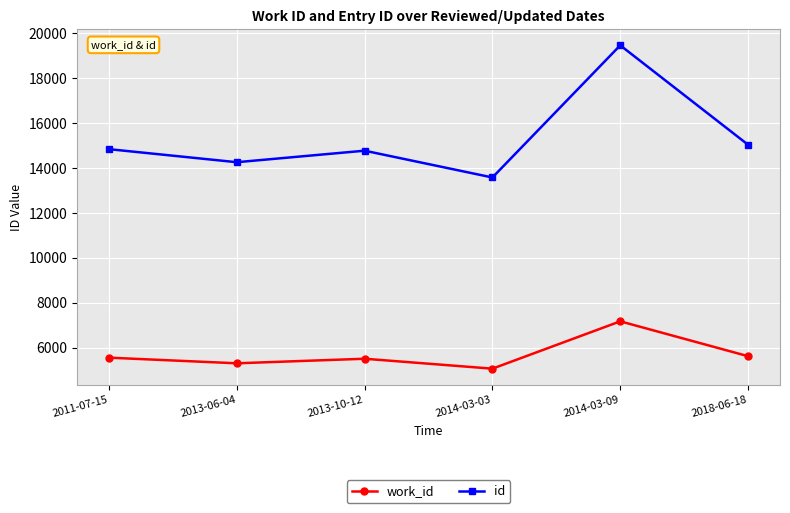

How many lines are shown in the chart?

2